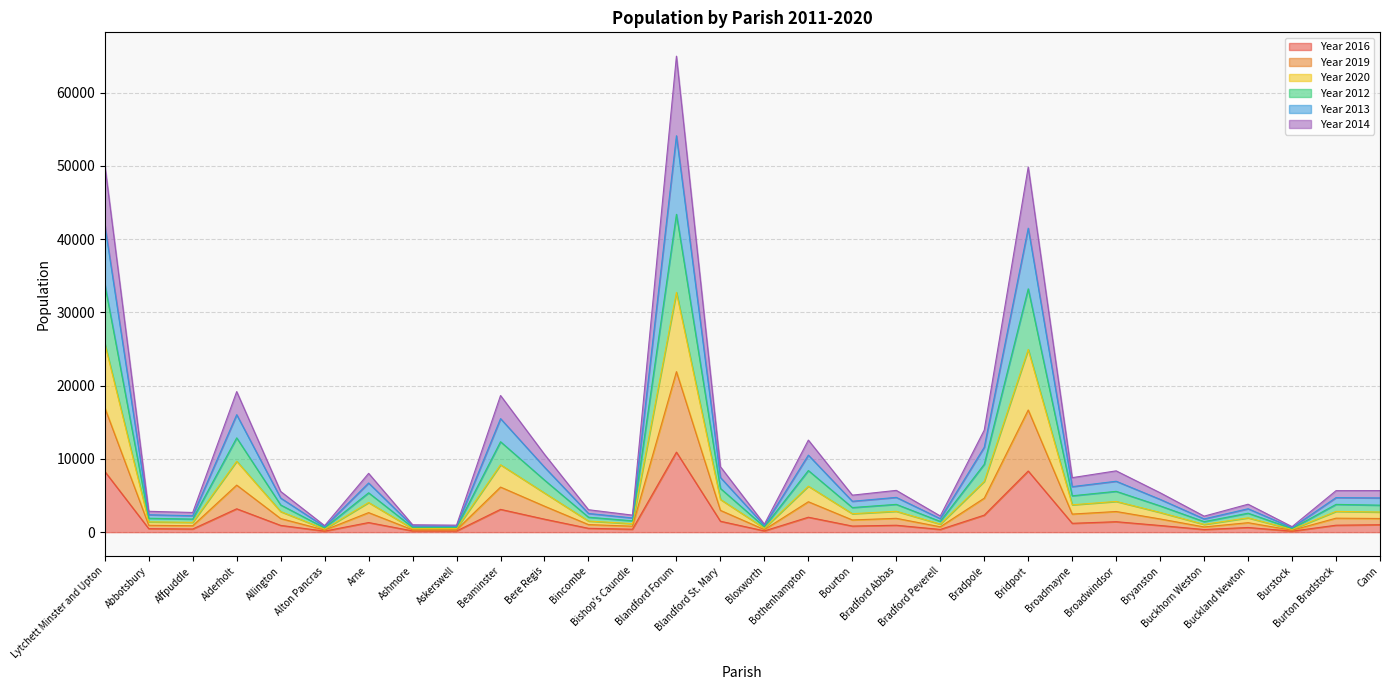

At how many categories does at least one series exceed 60479?

1